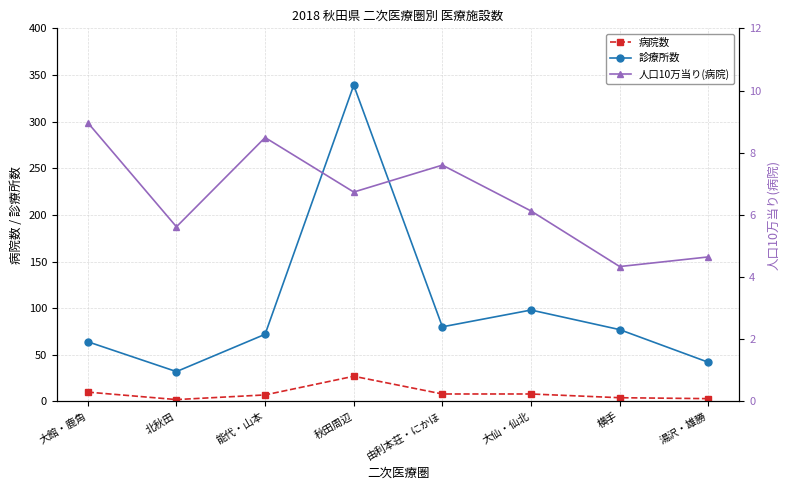

Rank the series at 能代・山本 from highest to lowest value.

診療所数, 人口10万当り(病院), 病院数